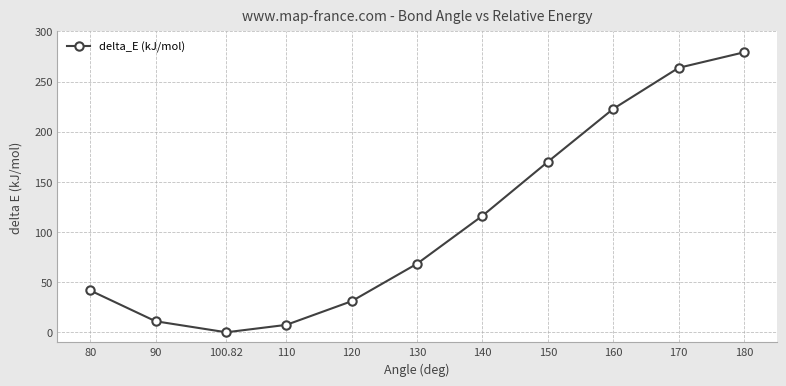

What is the approximate value at 140?

116.2